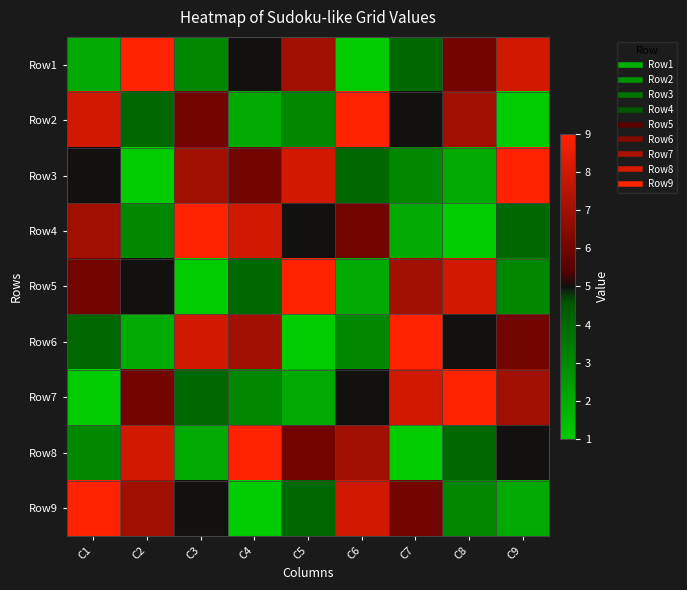

How many categories are shown in the chart?

9